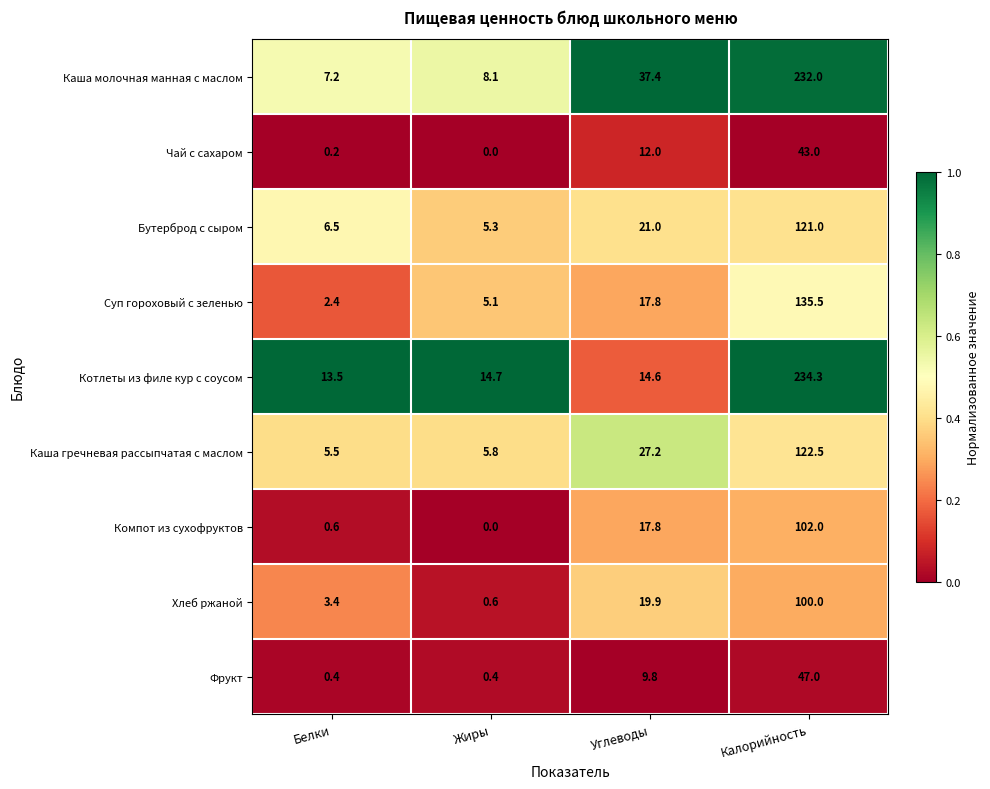

Between Белки and Калорийность, which series saw the biggest shift?

Каша молочная манная с маслом